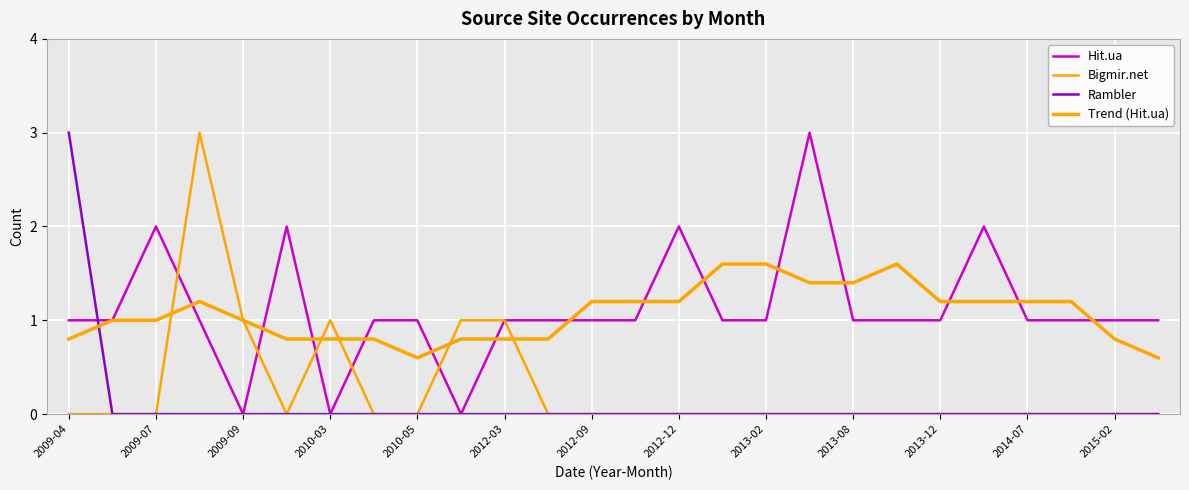

Does the chart display data point markers on the line(s)?

No